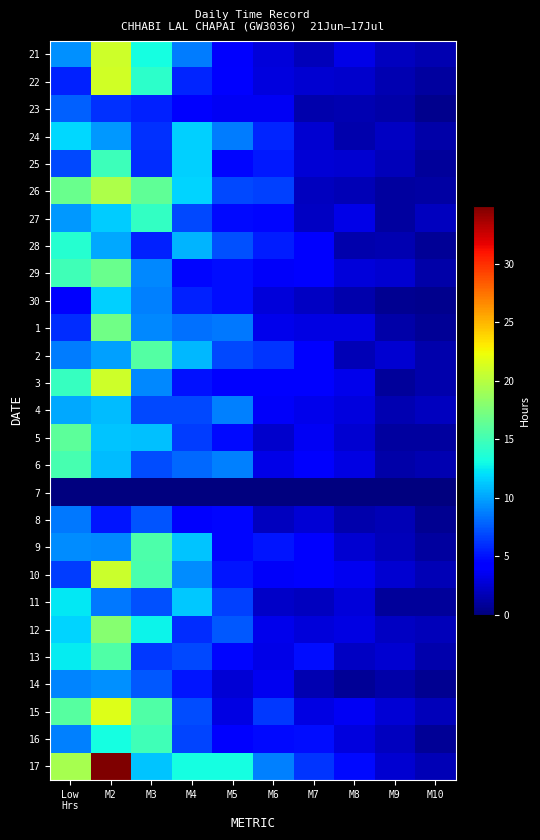

At how many categories does at least one series exceed 0?

10